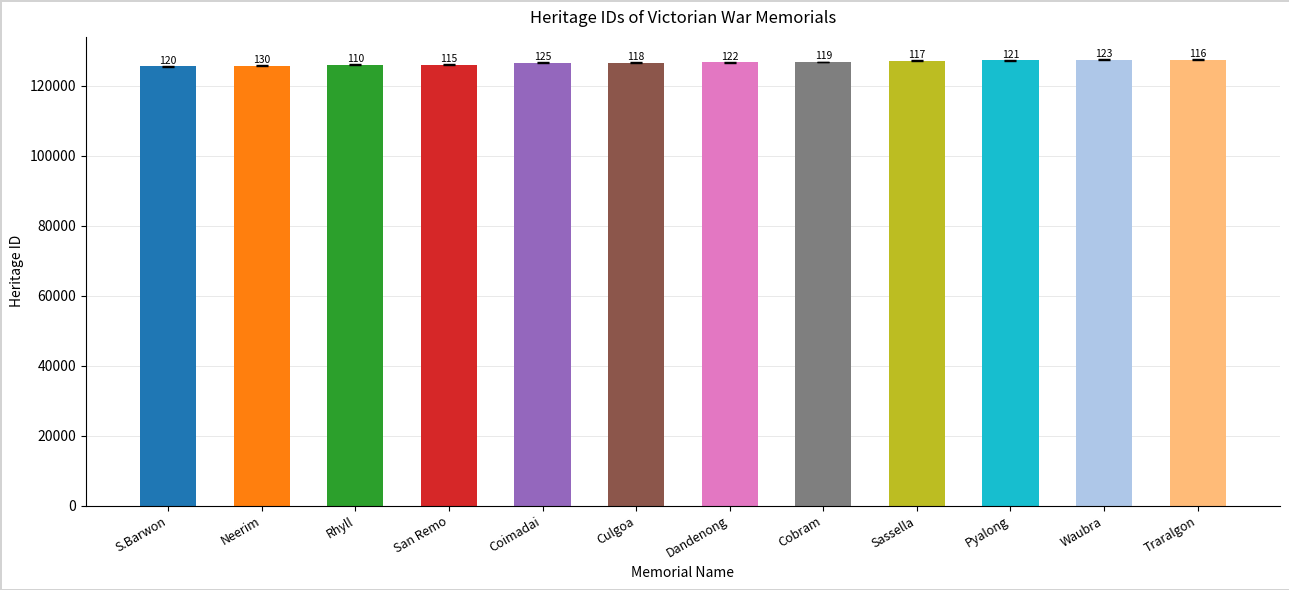

What is the greatest value displayed?

127442